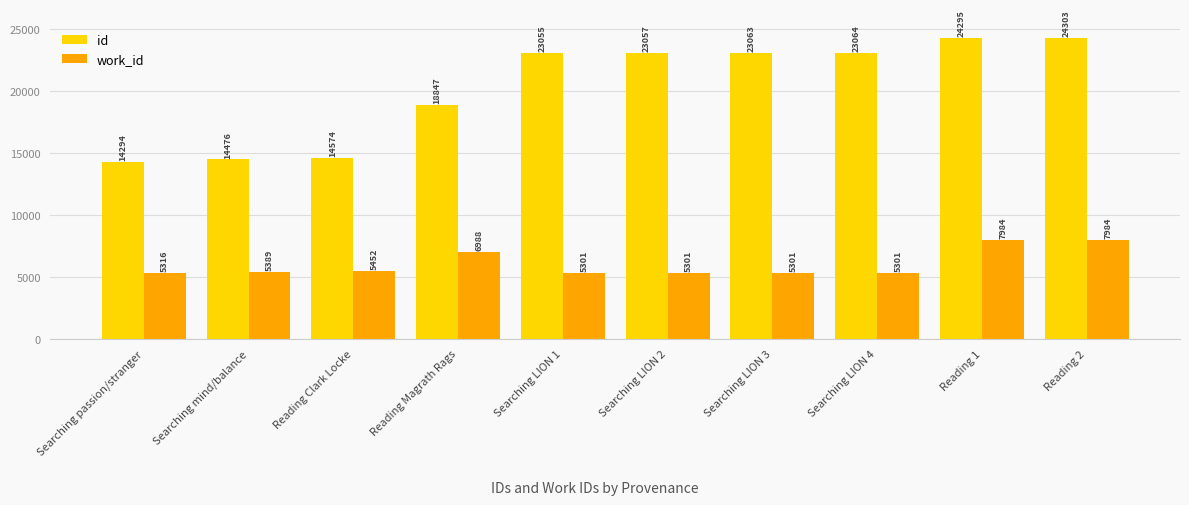

At Reading 2, list the series in order from largest to smallest.

id, work_id